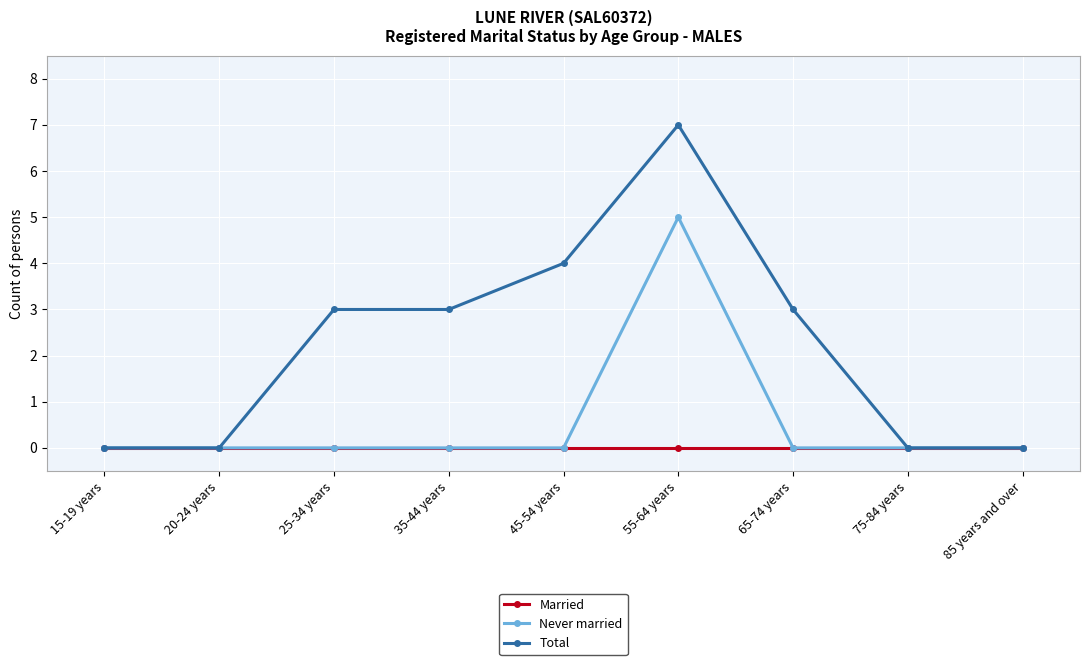

Which series has the largest range (max minus min)?

Total